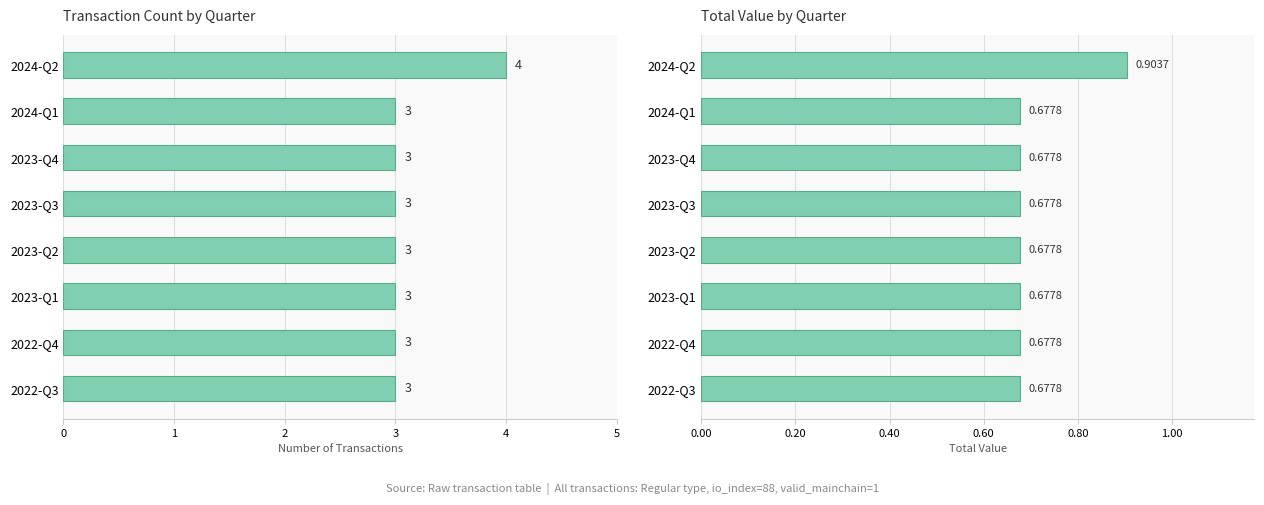

Read the total_value value at 2023-Q3.

0.7